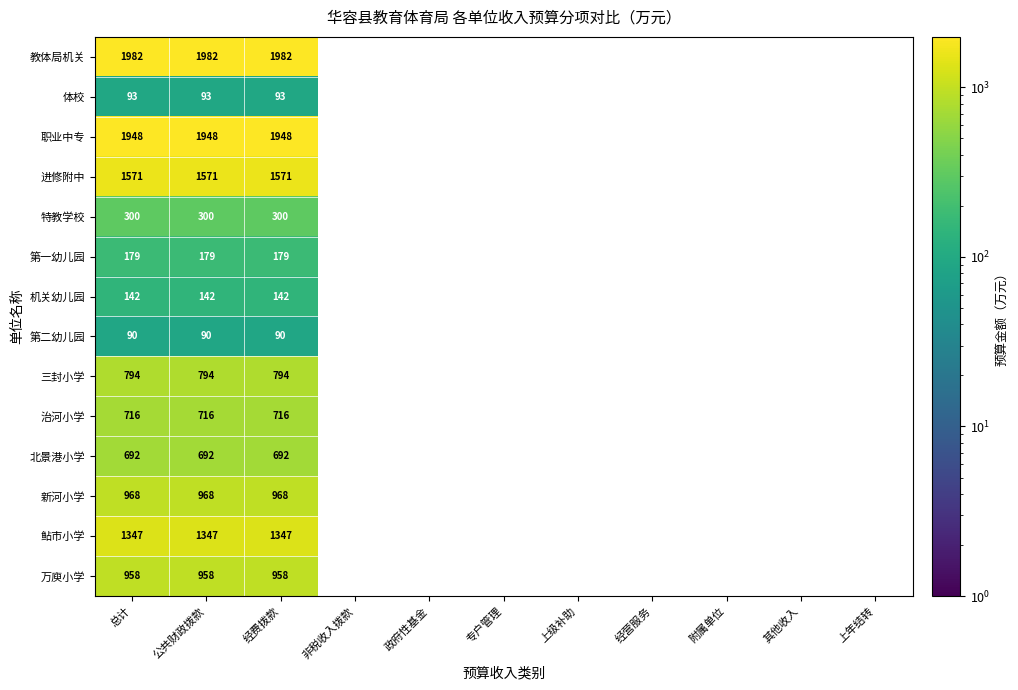

What is the total value across all series at 公共财政拨款?

11780